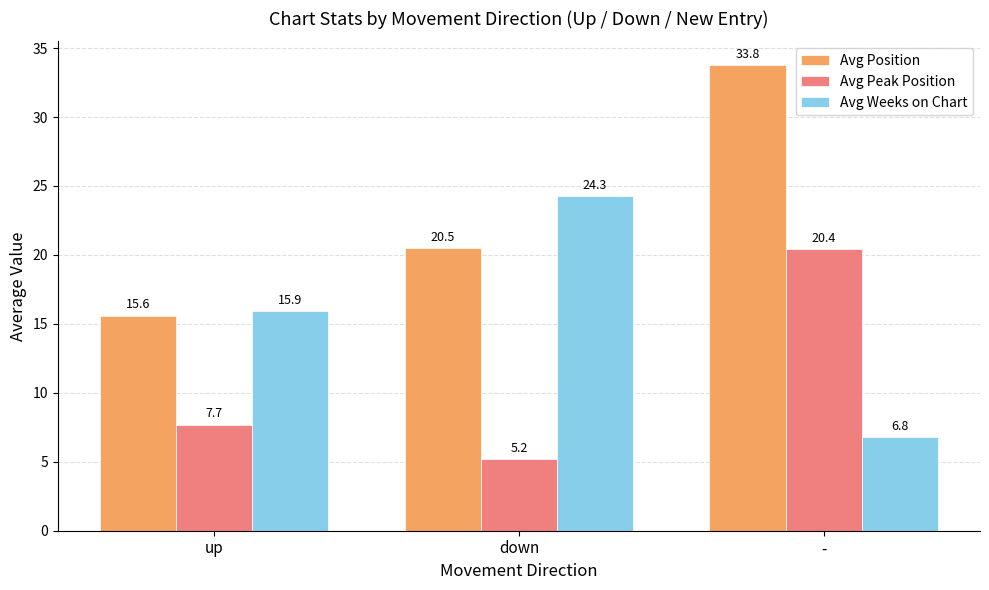

What is the difference between the Avg Weeks on Chart values at down and -?

17.5